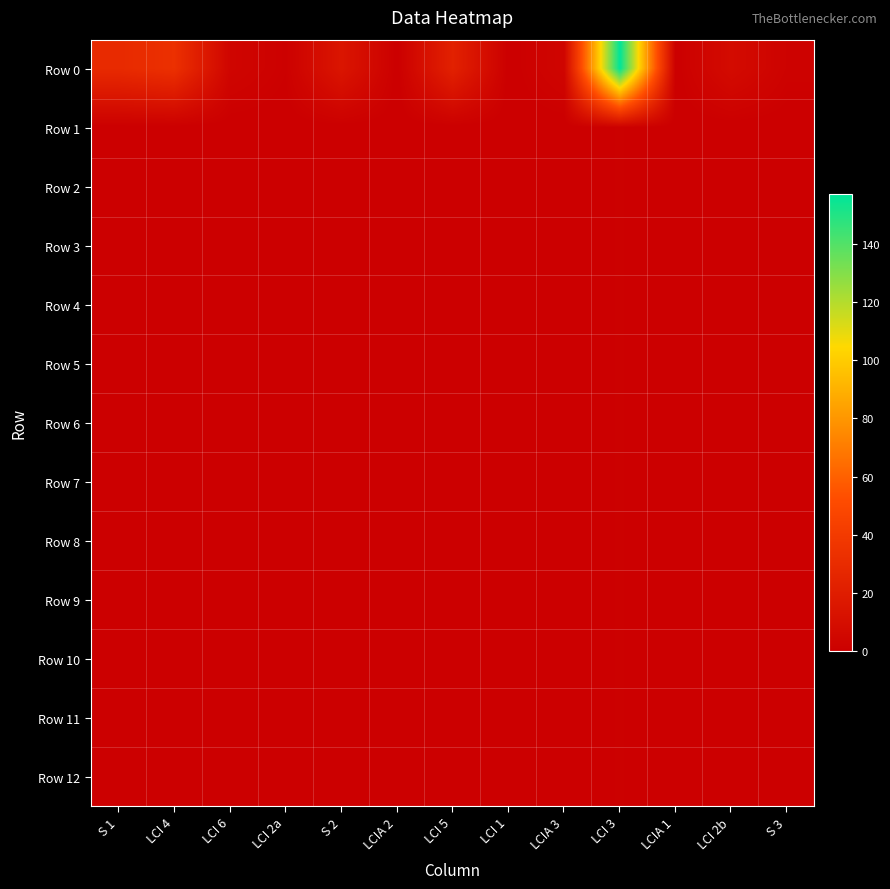

At which category is the sum across all series the highest?

LCI 3